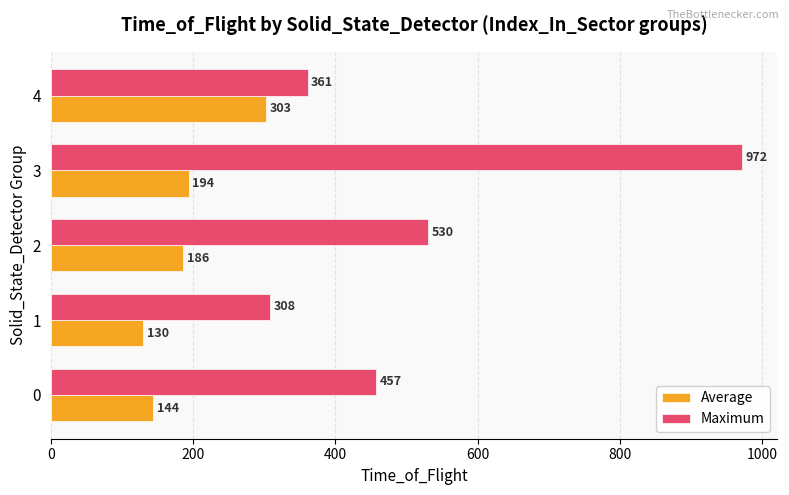

What is the difference between the maximum and minimum values in the Maximum series?

664